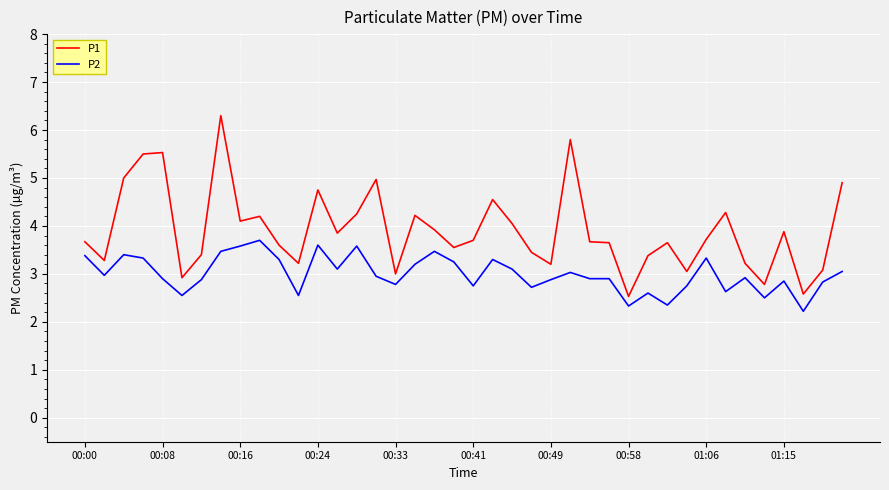

True or false: P2 and P1 intersect in this chart.

False